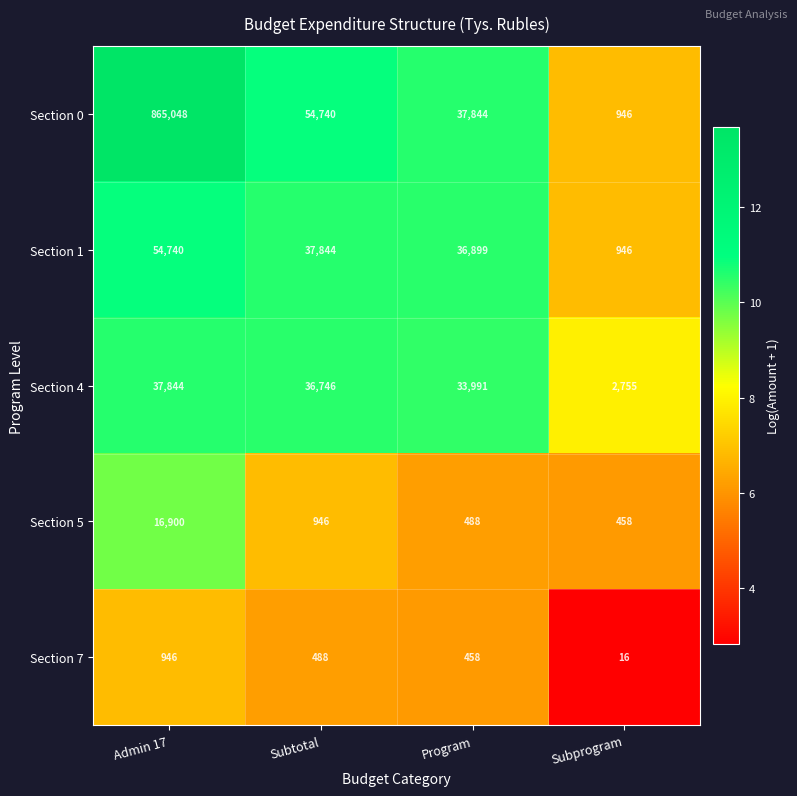

Reading left to right, transcribe all the data shown in this chart.

Section 0: Admin 17=865048	Subtotal=54740	Program=37844	Subprogram=946
Section 1: Admin 17=54740	Subtotal=37844	Program=36899	Subprogram=946
Section 4: Admin 17=37844	Subtotal=36746	Program=33991	Subprogram=2755
Section 5: Admin 17=16900	Subtotal=946	Program=488	Subprogram=458
Section 7: Admin 17=946	Subtotal=488	Program=458	Subprogram=16